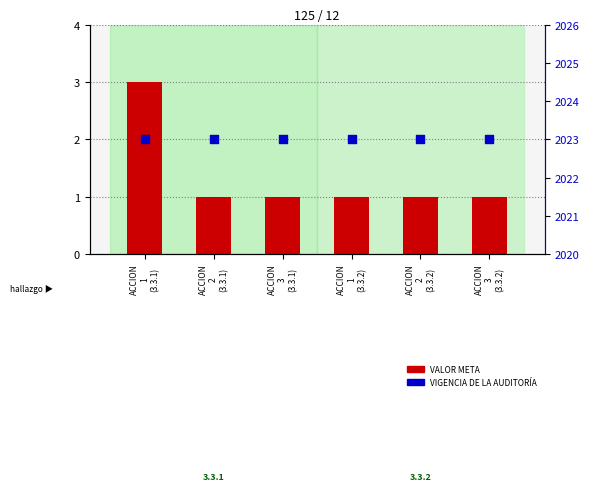

What is the total value across all series at ACCION
3
(3.3.1)?

2024